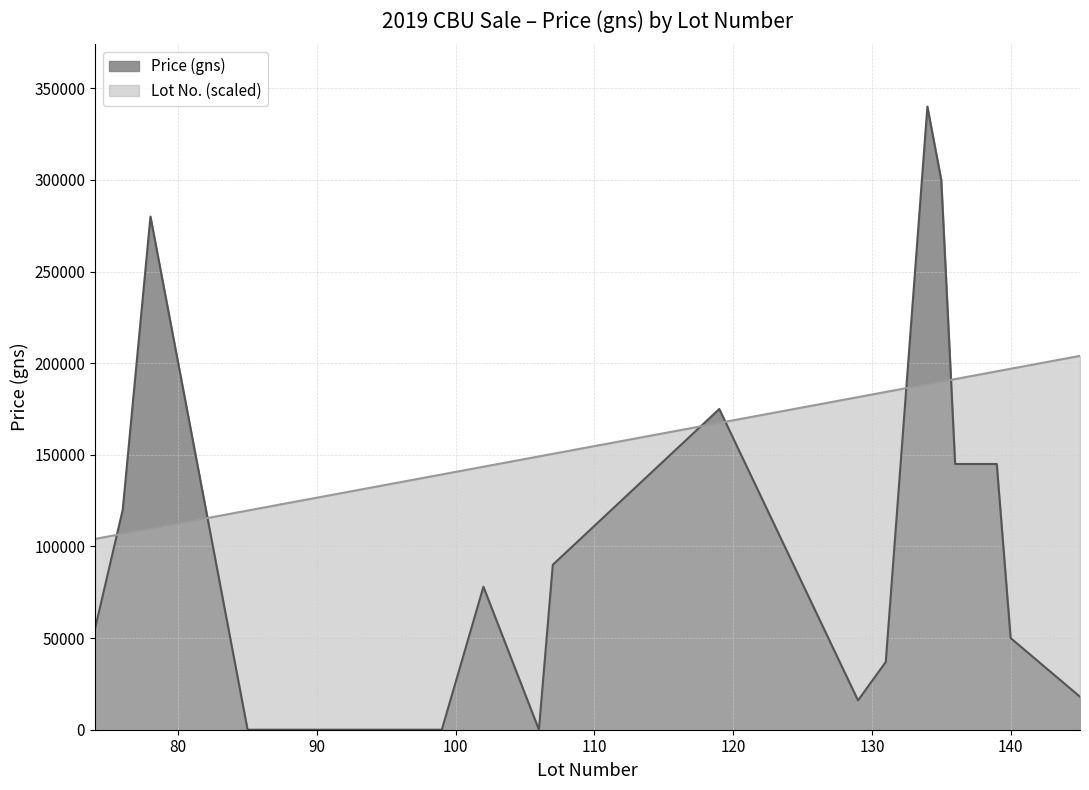

Which series has the widest spread of values?

Price (gns)